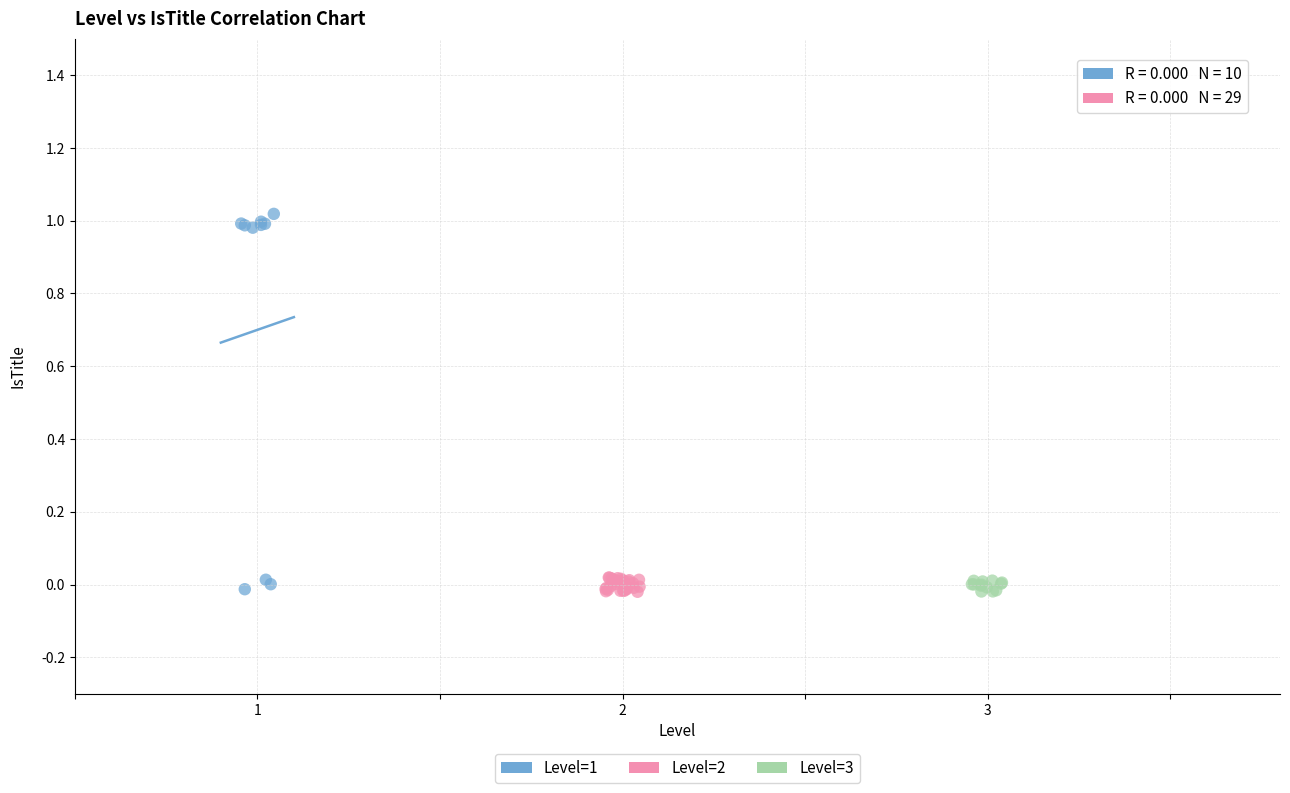

Which series contains the highest Y value?

Level=1